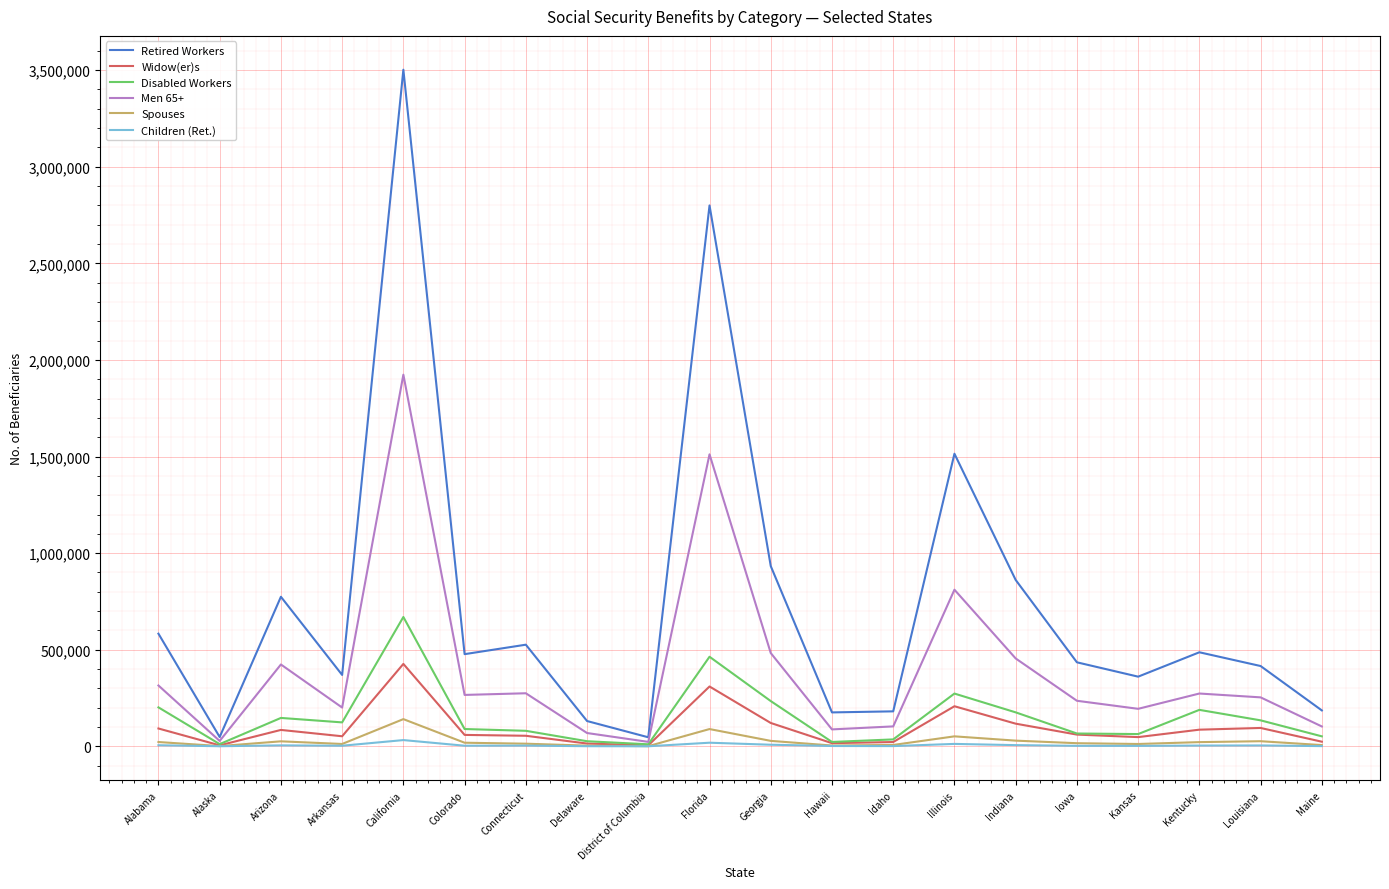

The Retired Workers series shows 175688 at Hawaii. True or false?

True